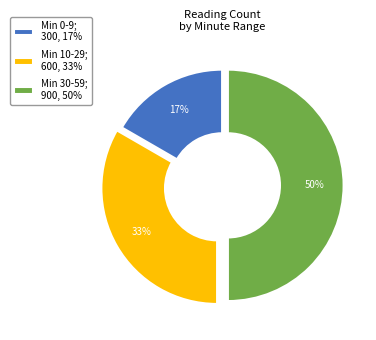

Count the number of slices in the pie.

3